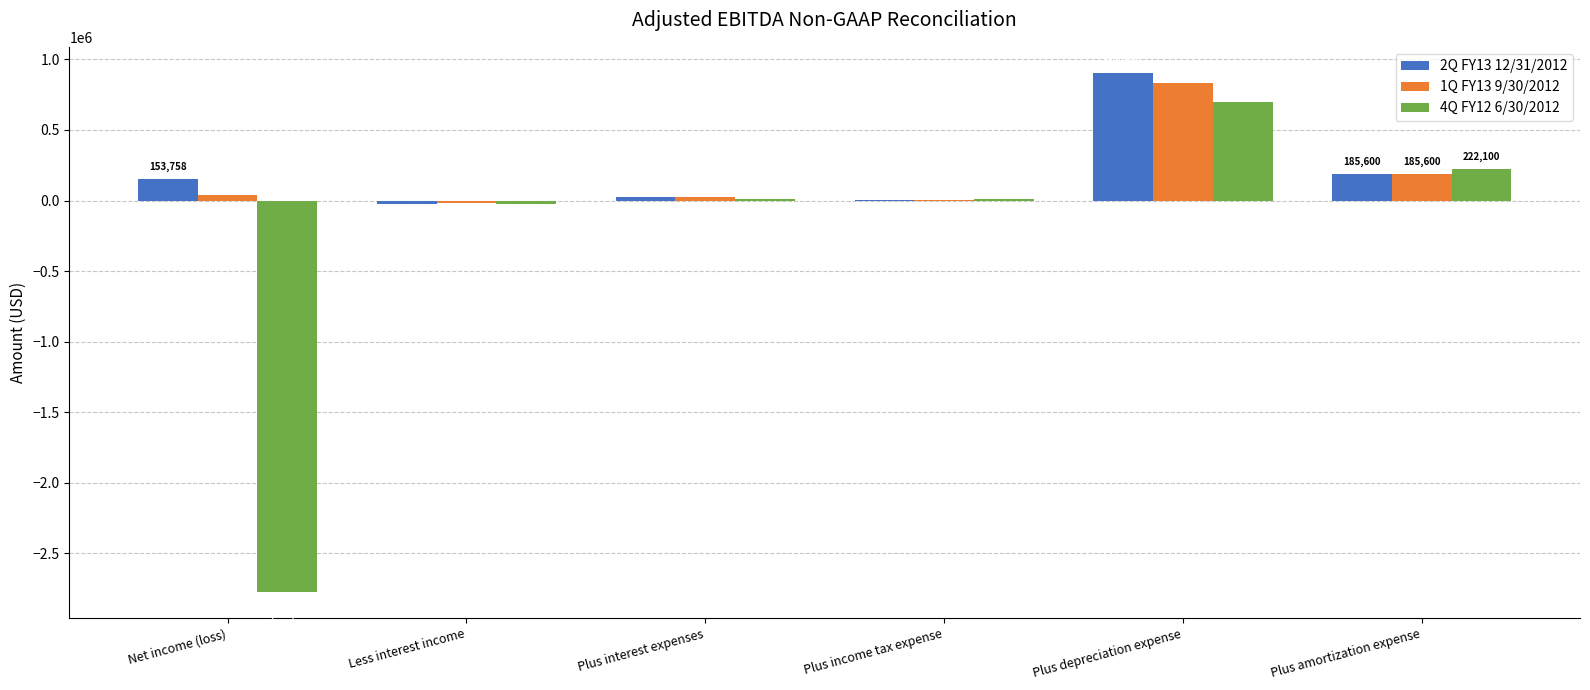

At which category does the chart reach its peak across all series?

Plus depreciation expense